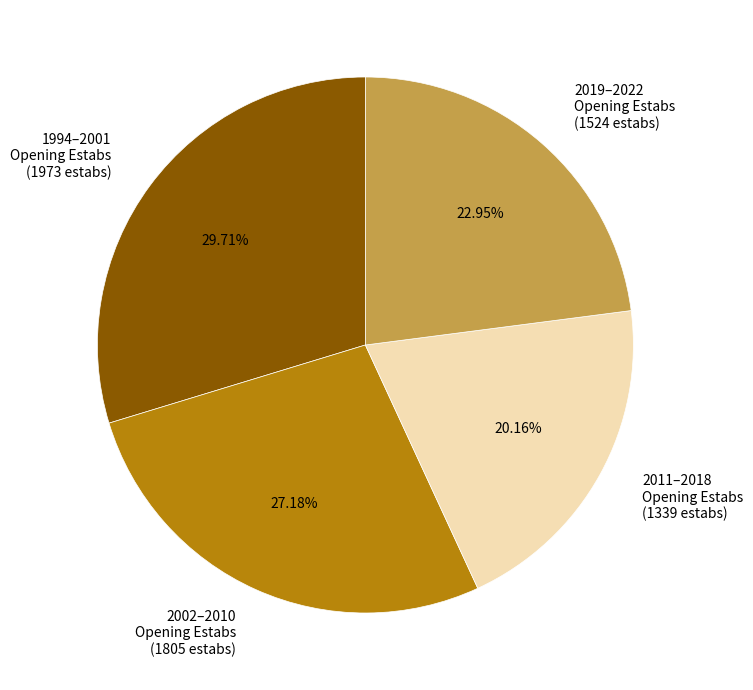

How many segments does this pie chart have?

4